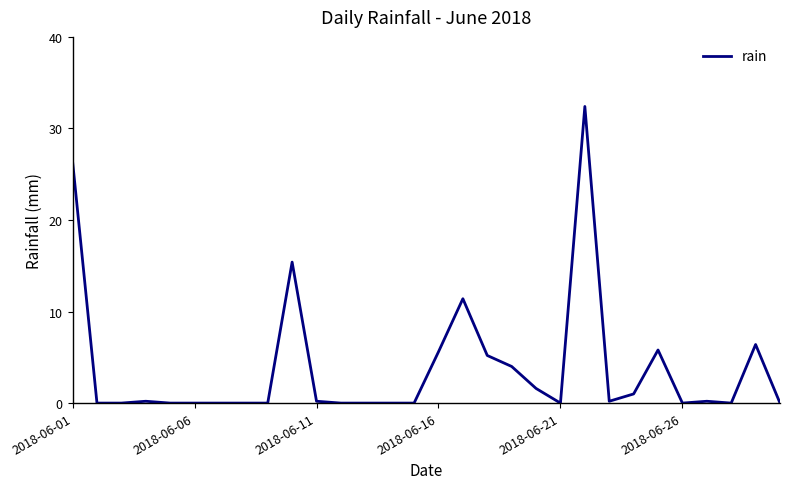

What is the difference between the maximum and minimum values?

32.4